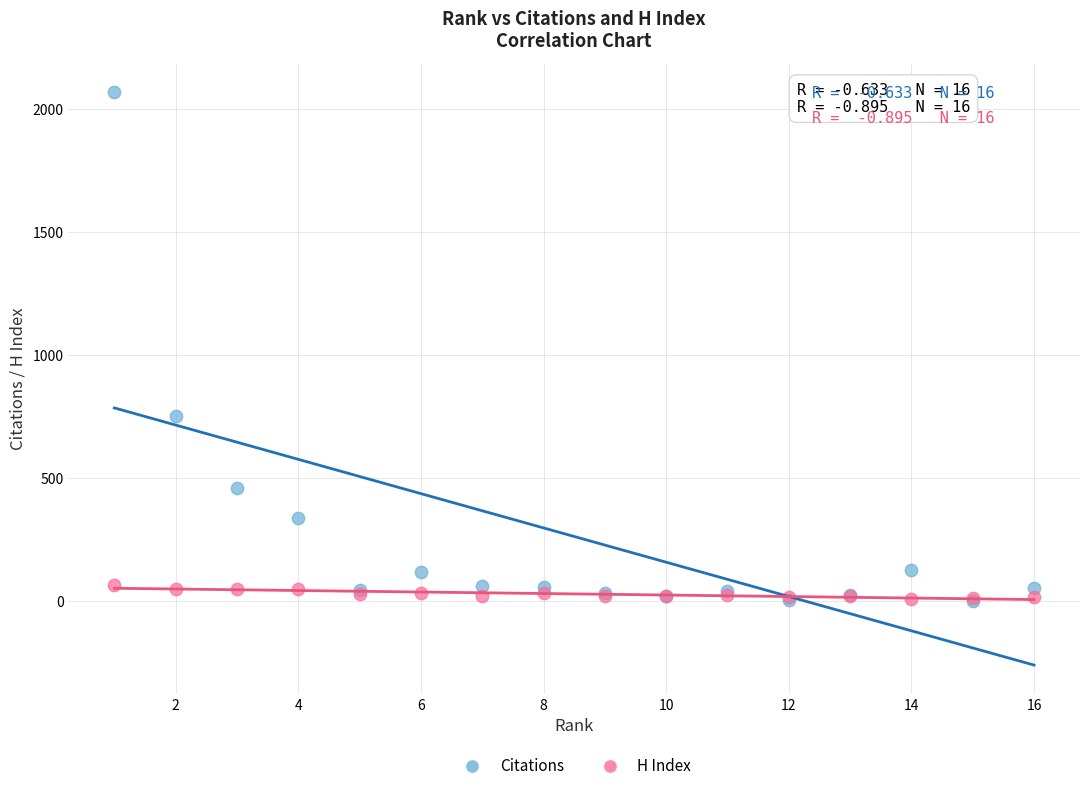

In the Citations series, what Y value is closest to 1034?

755